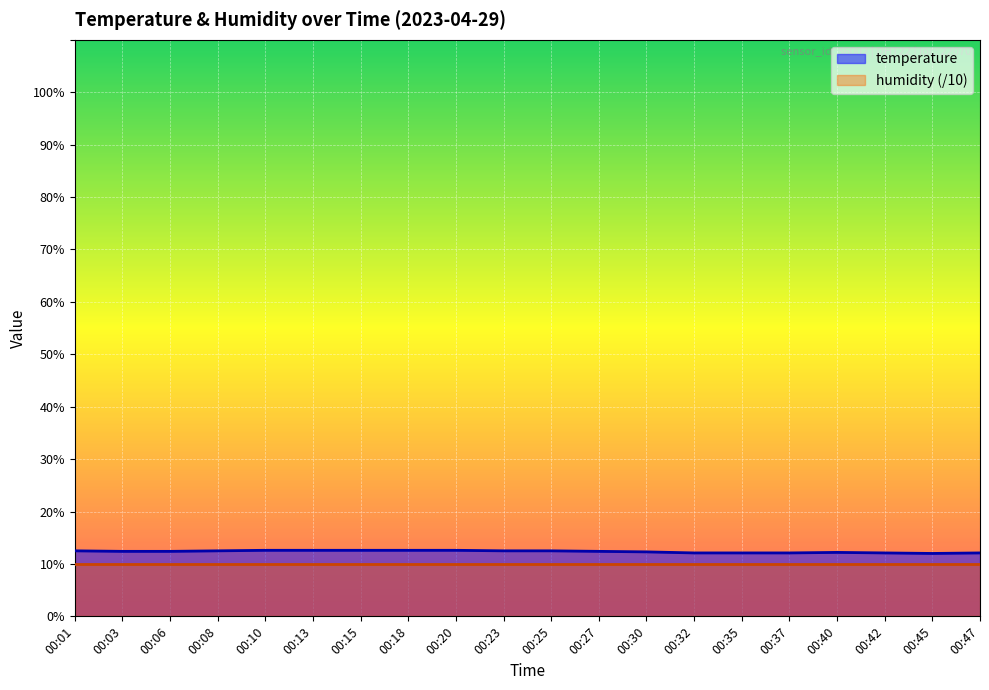

What value does the data have at 00:03?

12.4